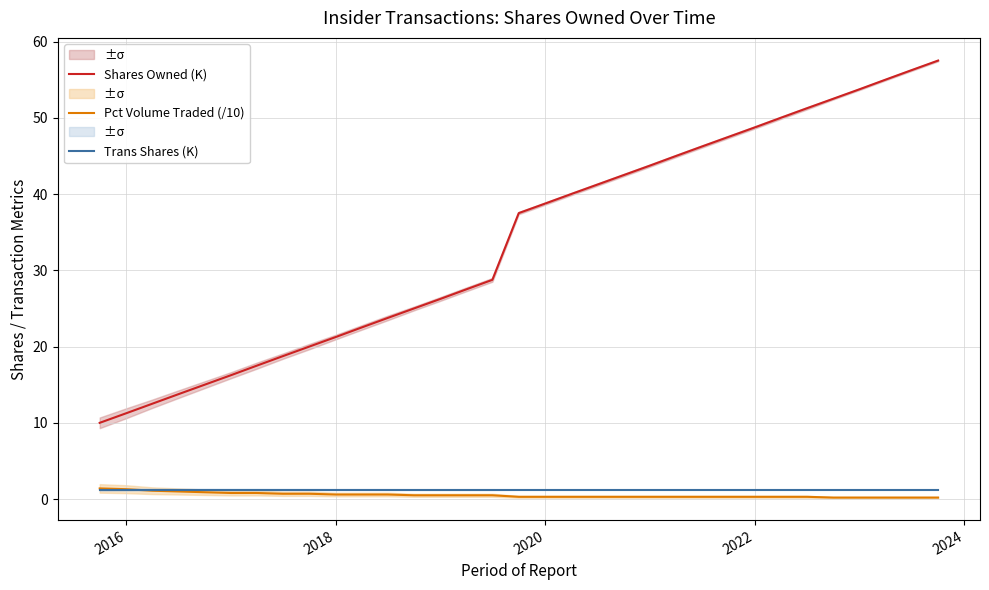

What is the value of the Trans Shares (K) point at the 3rd from the left?

1.2